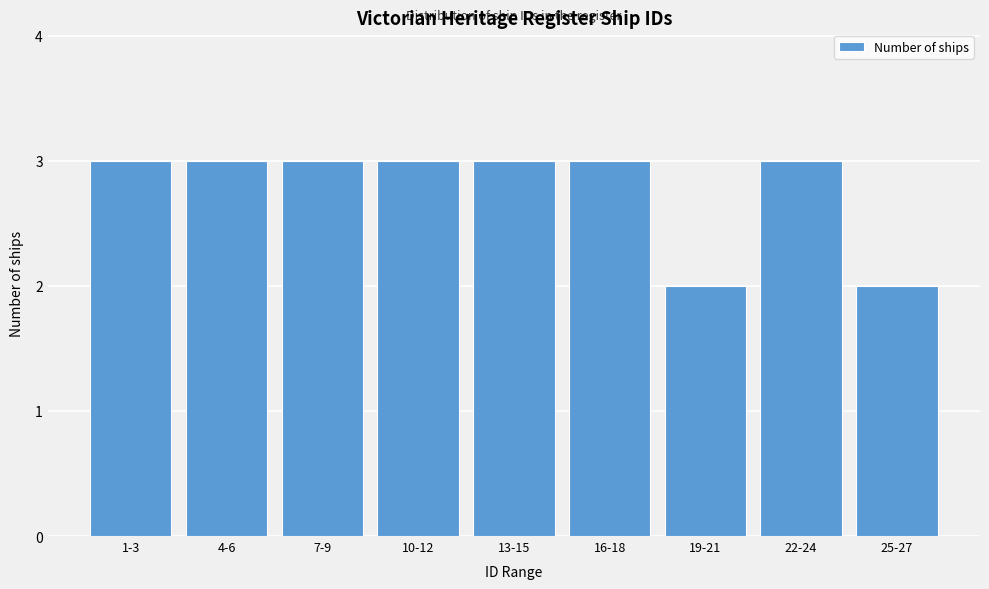

Reading left to right, transcribe all the data shown in this chart.

1-3=3	4-6=3	7-9=3	10-12=3	13-15=3	16-18=3	19-21=2	22-24=3	25-27=2